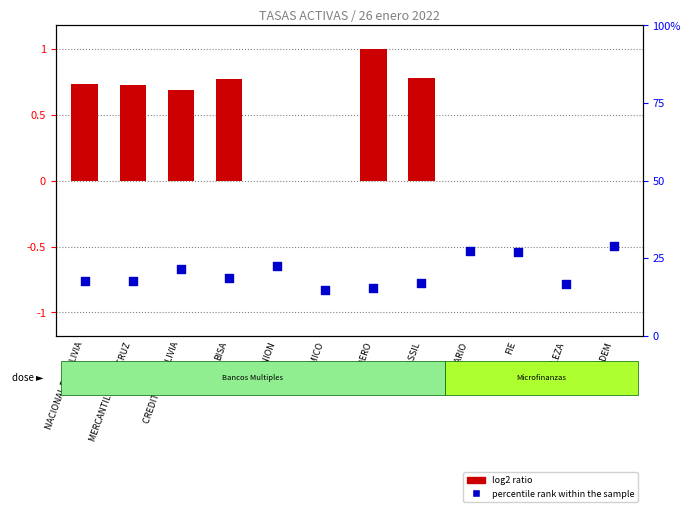

At which category is the sum across all series the highest?

GANADERO